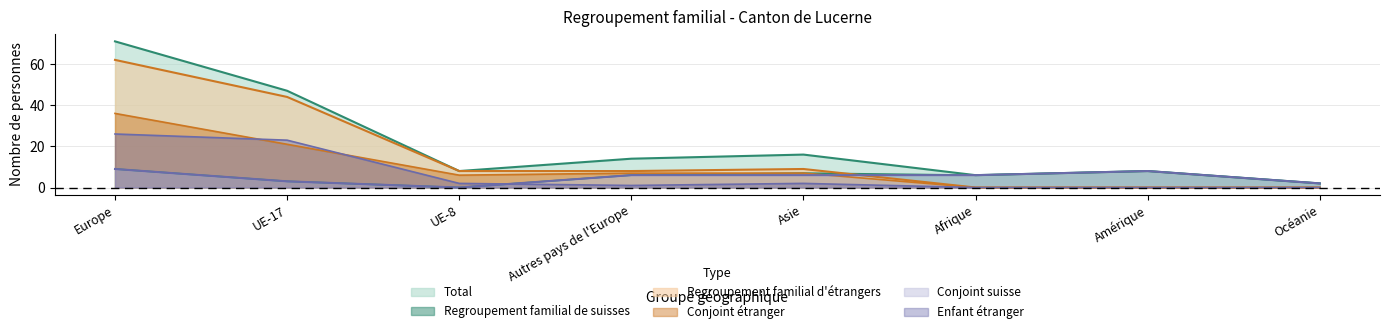

What is the average value of the Conjoint etranger series?

10